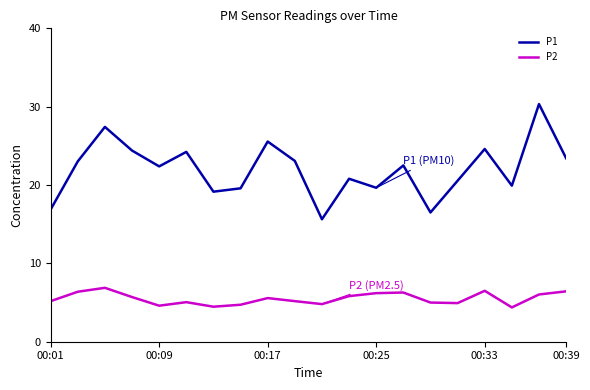

Which series has the largest total across all categories?

P1